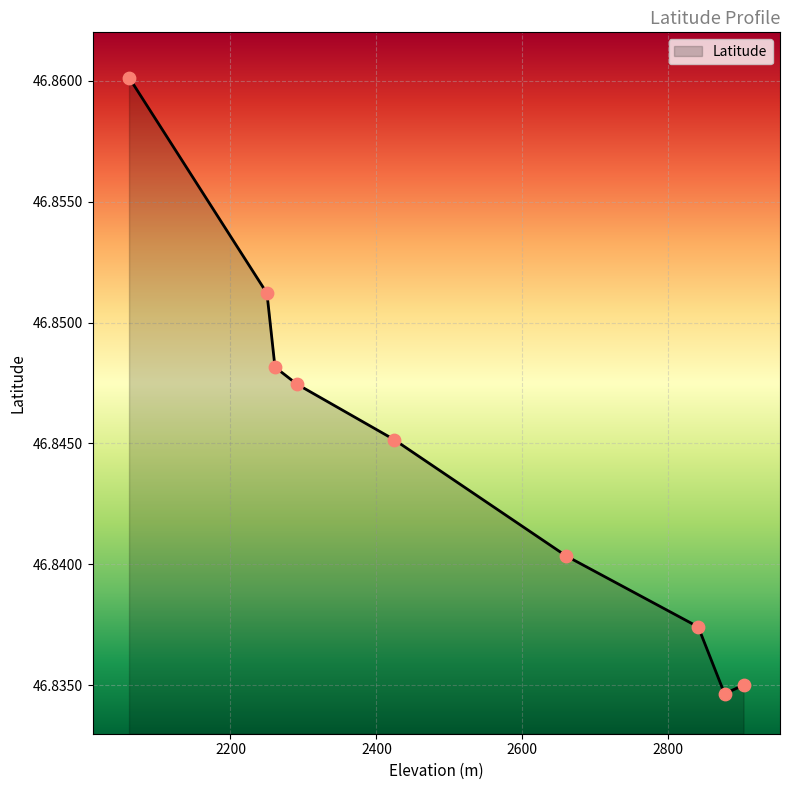

How many lines are shown in the chart?

1